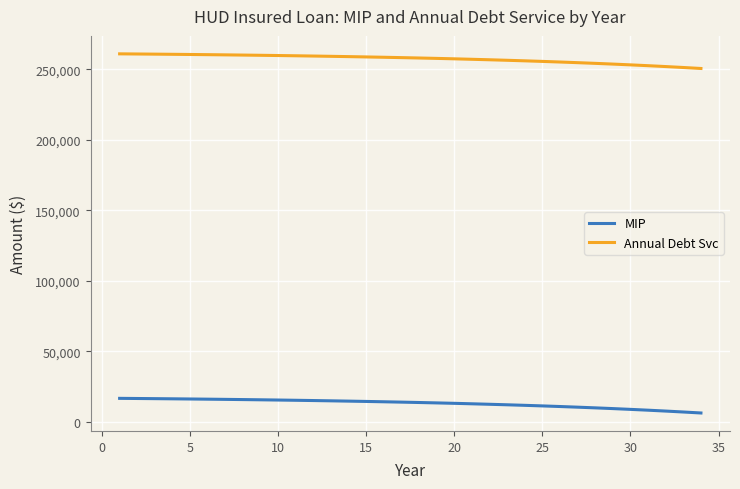

Which series has the largest total across all categories?

Annual Debt Svc